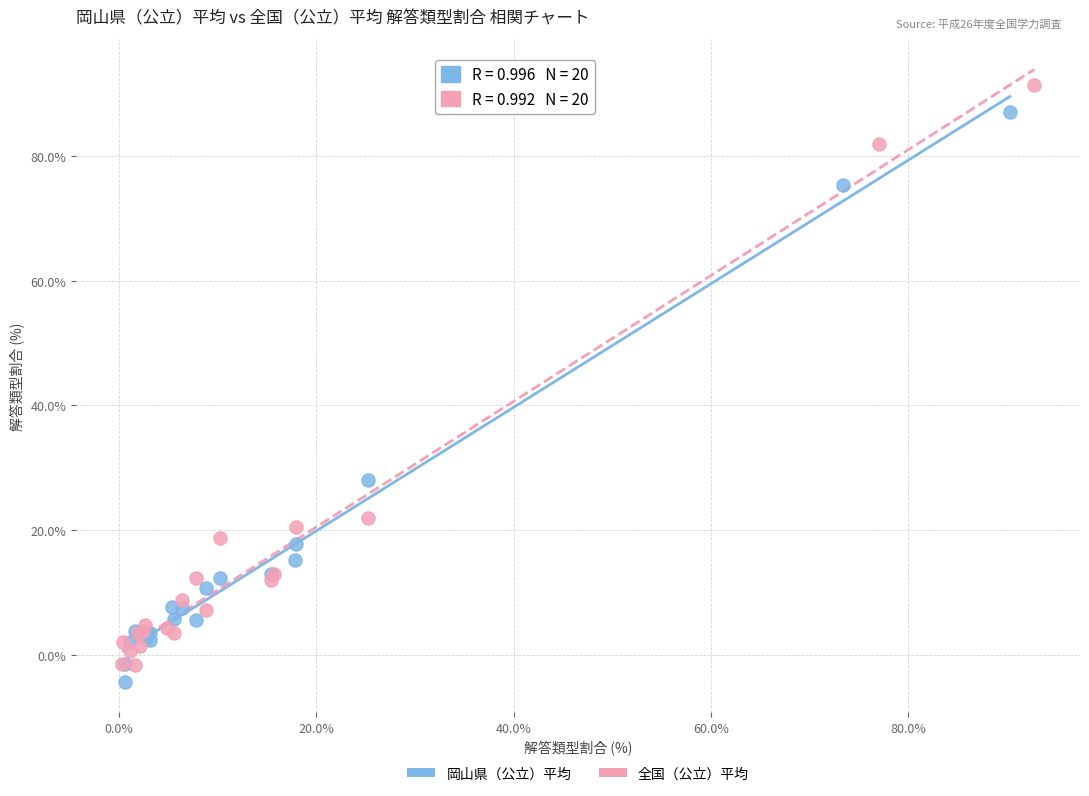

Which series reaches the maximum Y coordinate?

全国（公立）平均